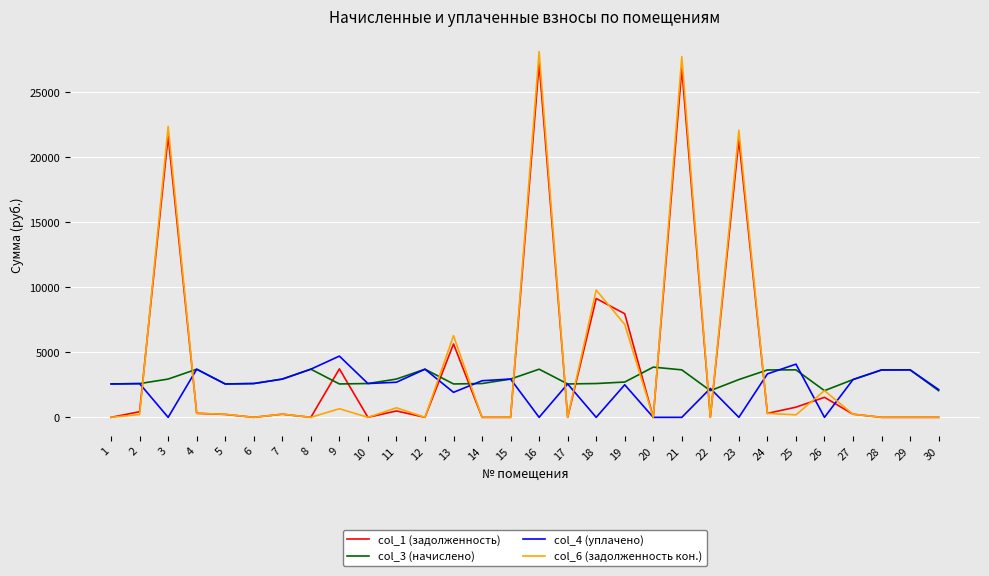

What is the sum of all col_4 (уплачено) values?

68994.6